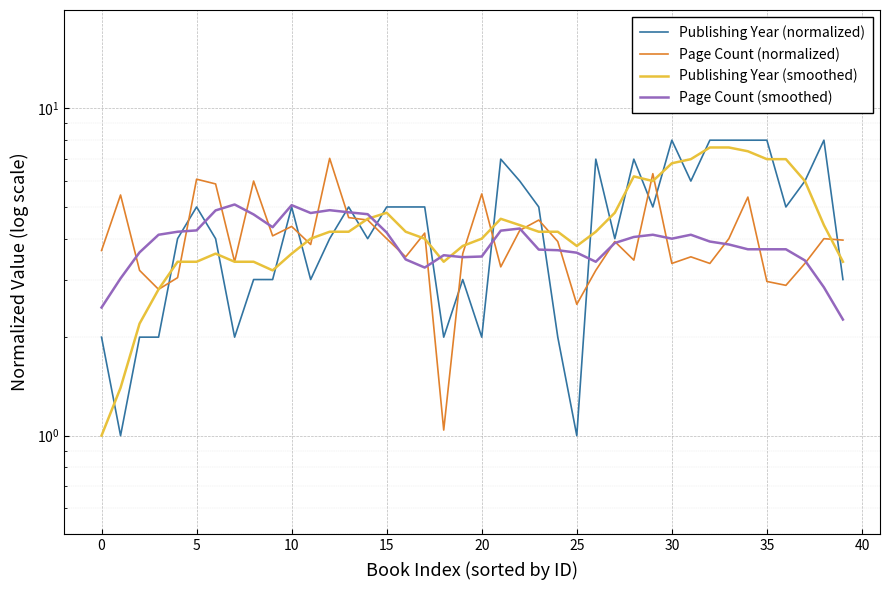

How many intersections are there between Publishing Year (normalized) and Publishing Year (smoothed)?

20